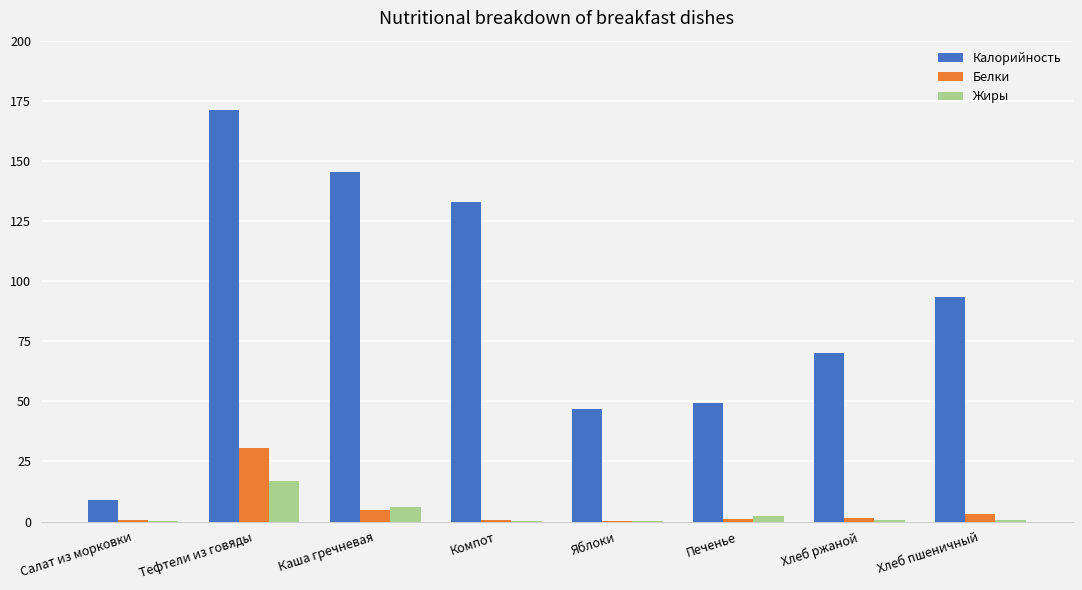

What is the sum of all Белки values?

42.7